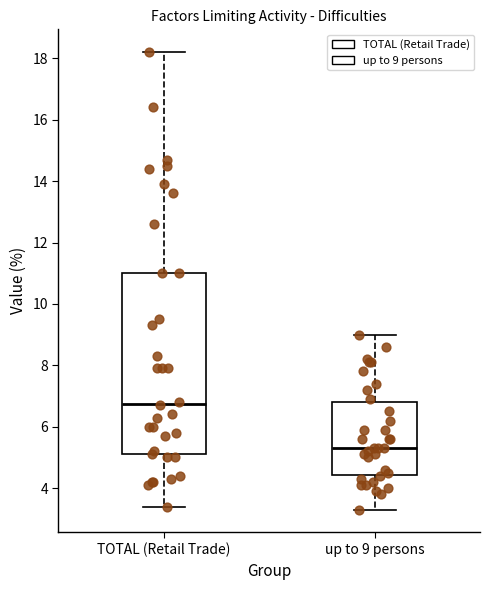

Reading left to right, transcribe this box plot: for each box, give where its median line is, the range the box spans, and where its two whiskers end, as read against the y-axis. The values are not printed on the chart, so give them approximately, as read against the axis.

TOTAL (Retail Trade): median 6.8, box 5.2 to 11.0, whiskers 3.4 to 18.2
up to 9 persons: median 5.4, box 4.4 to 6.8, whiskers 3.4 to 9.0